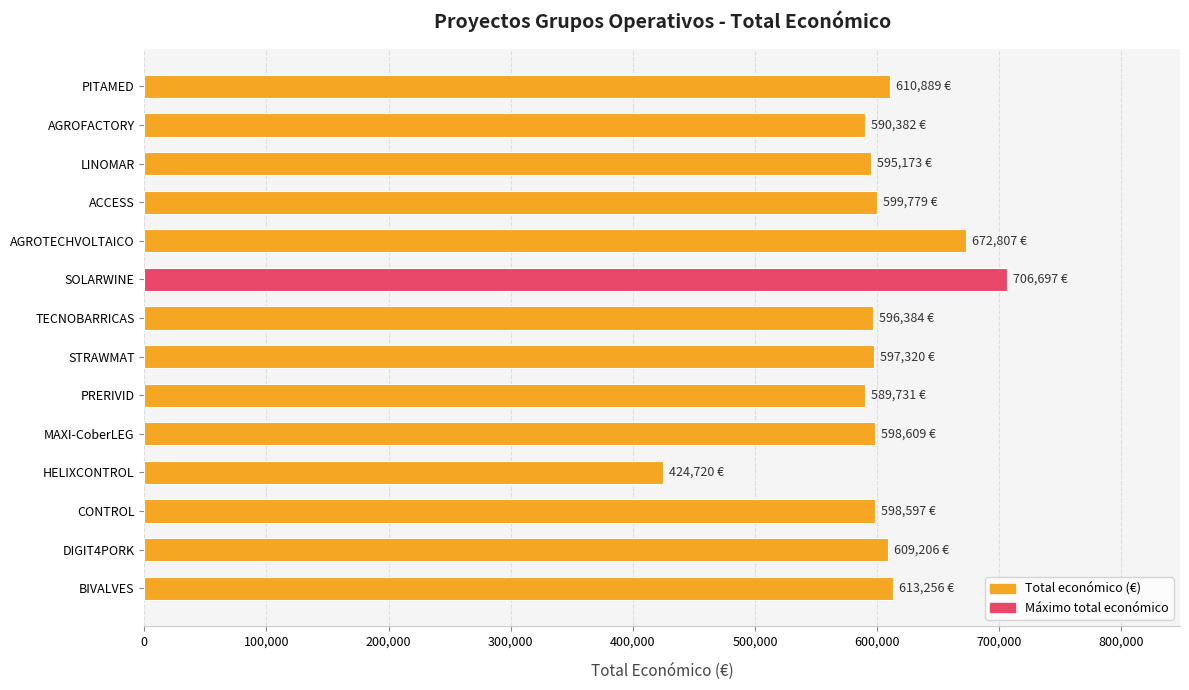

What is the value of the 14th bar from the top?

613256